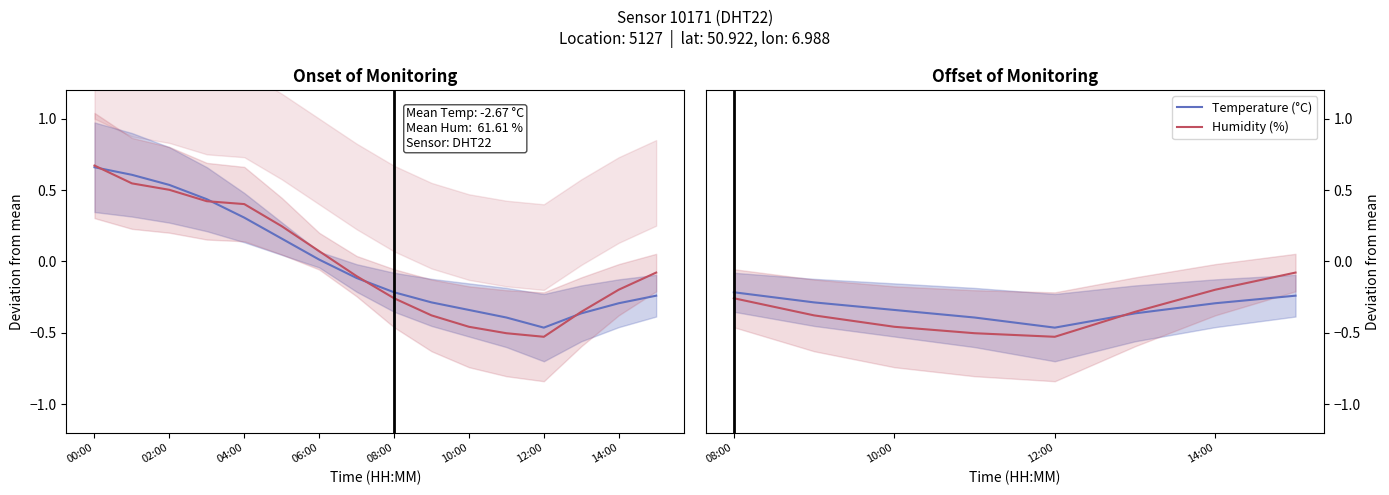

How many lines are shown in the chart?

2